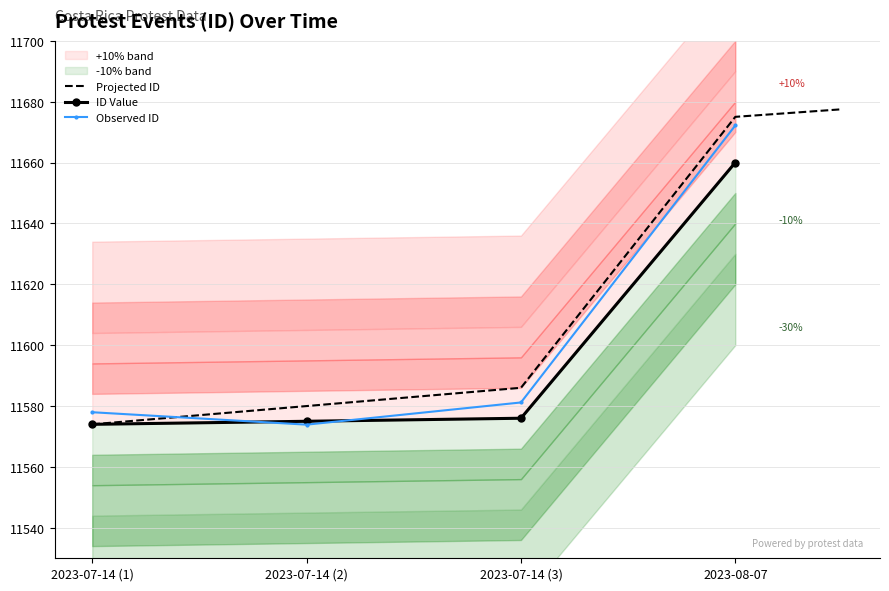

Is it true that Observed ID equals 20255.7 at 2023-08-07?

False